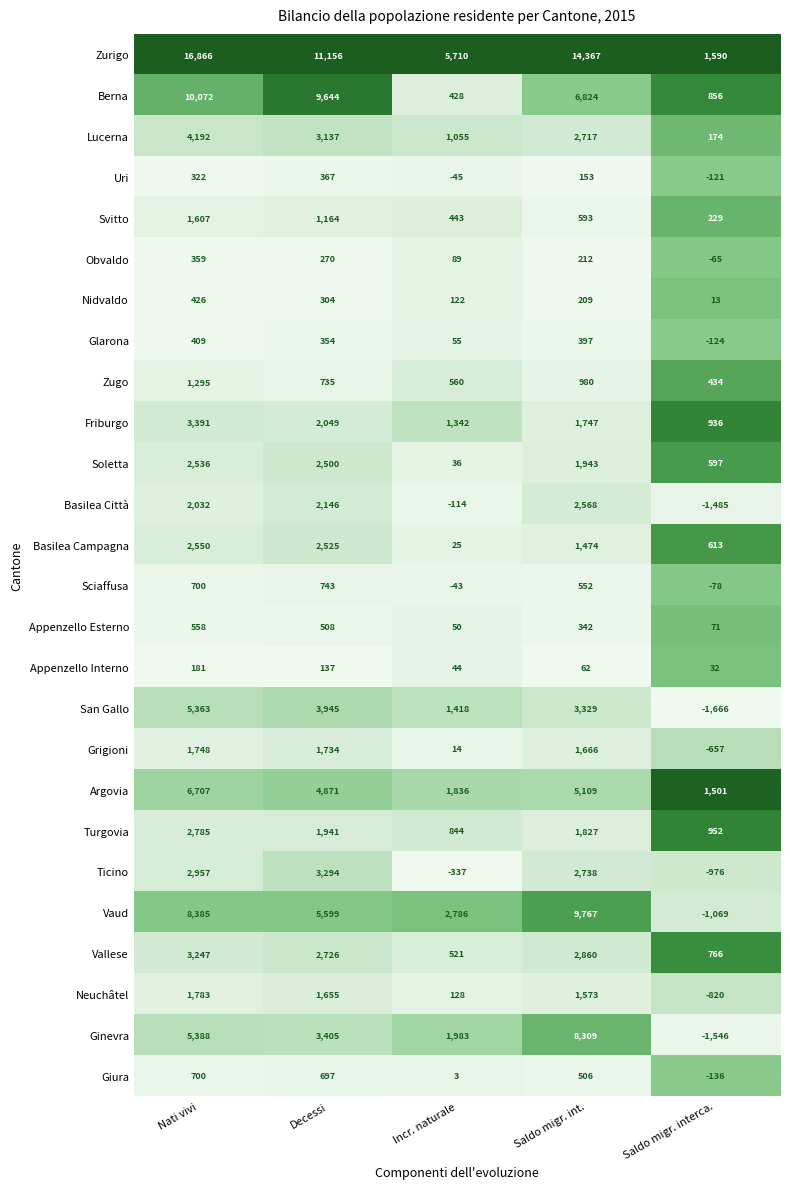

At how many categories does at least one series exceed 0?

5